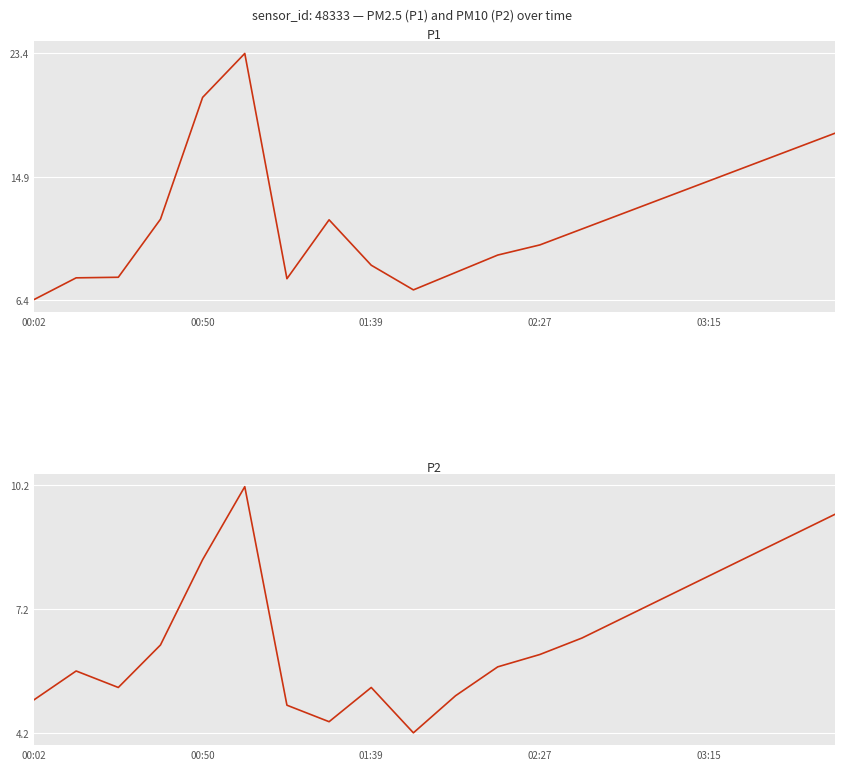

List the series in order of their overall mean, highest first.

P1, P2